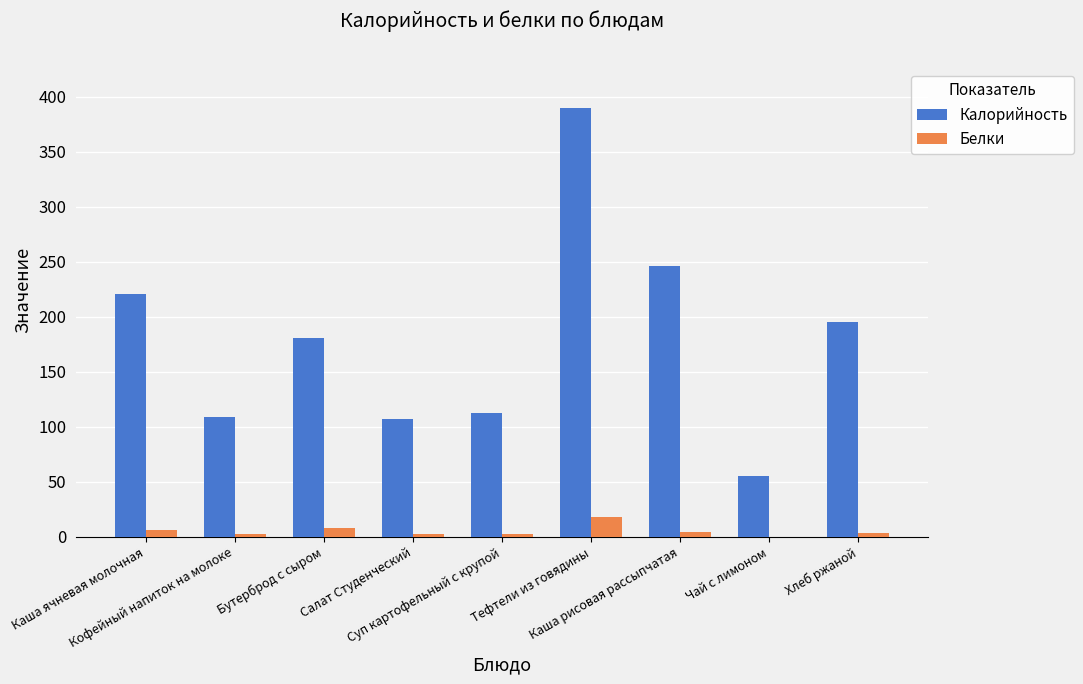

Count the number of data series in this chart.

2